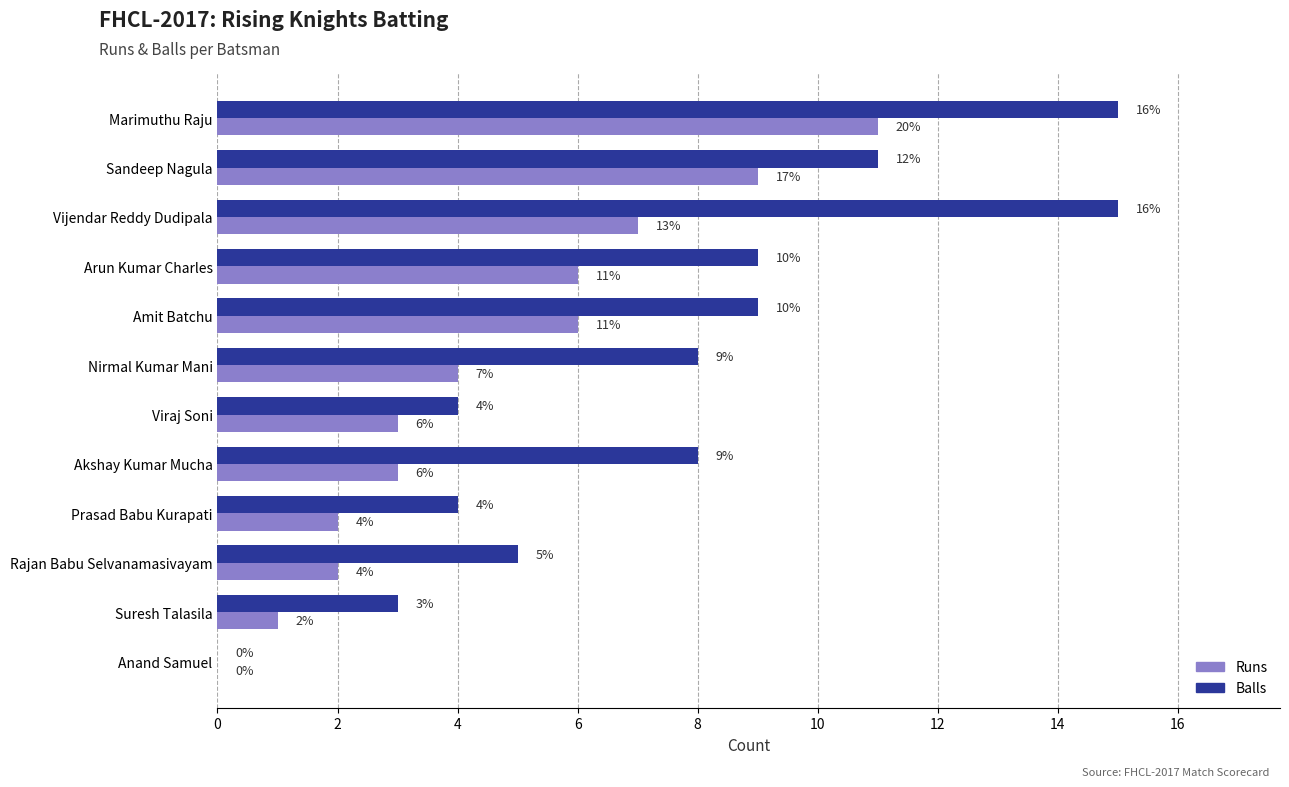

How many categories are shown in the chart?

12